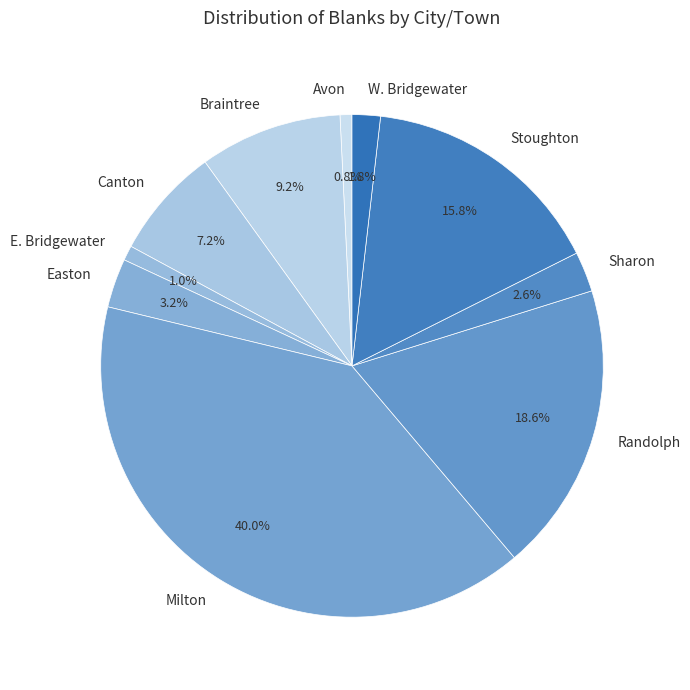

What is the largest slice in the pie chart?

Milton